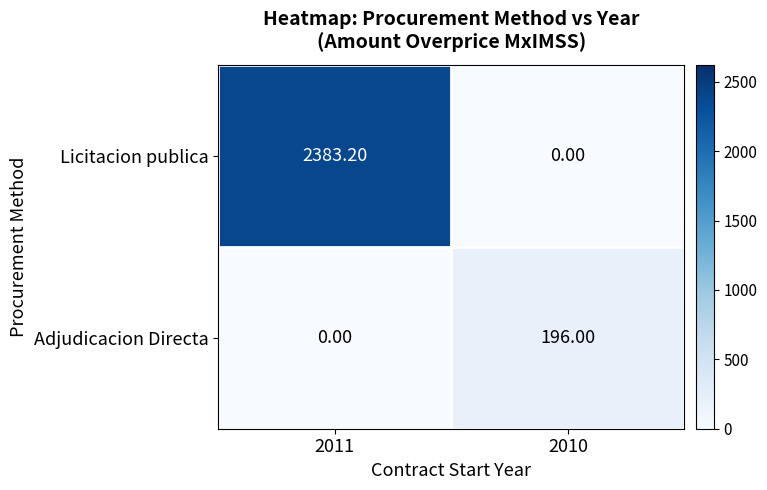

Which series has the widest spread of values?

Licitacion publica